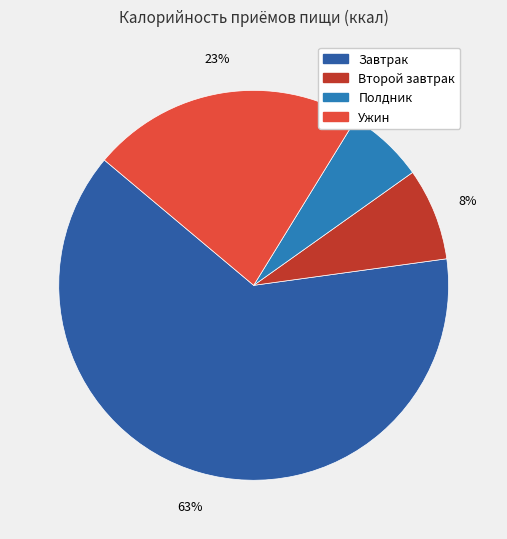

Is it true that Второй завтрак is 1% of the pie?

False